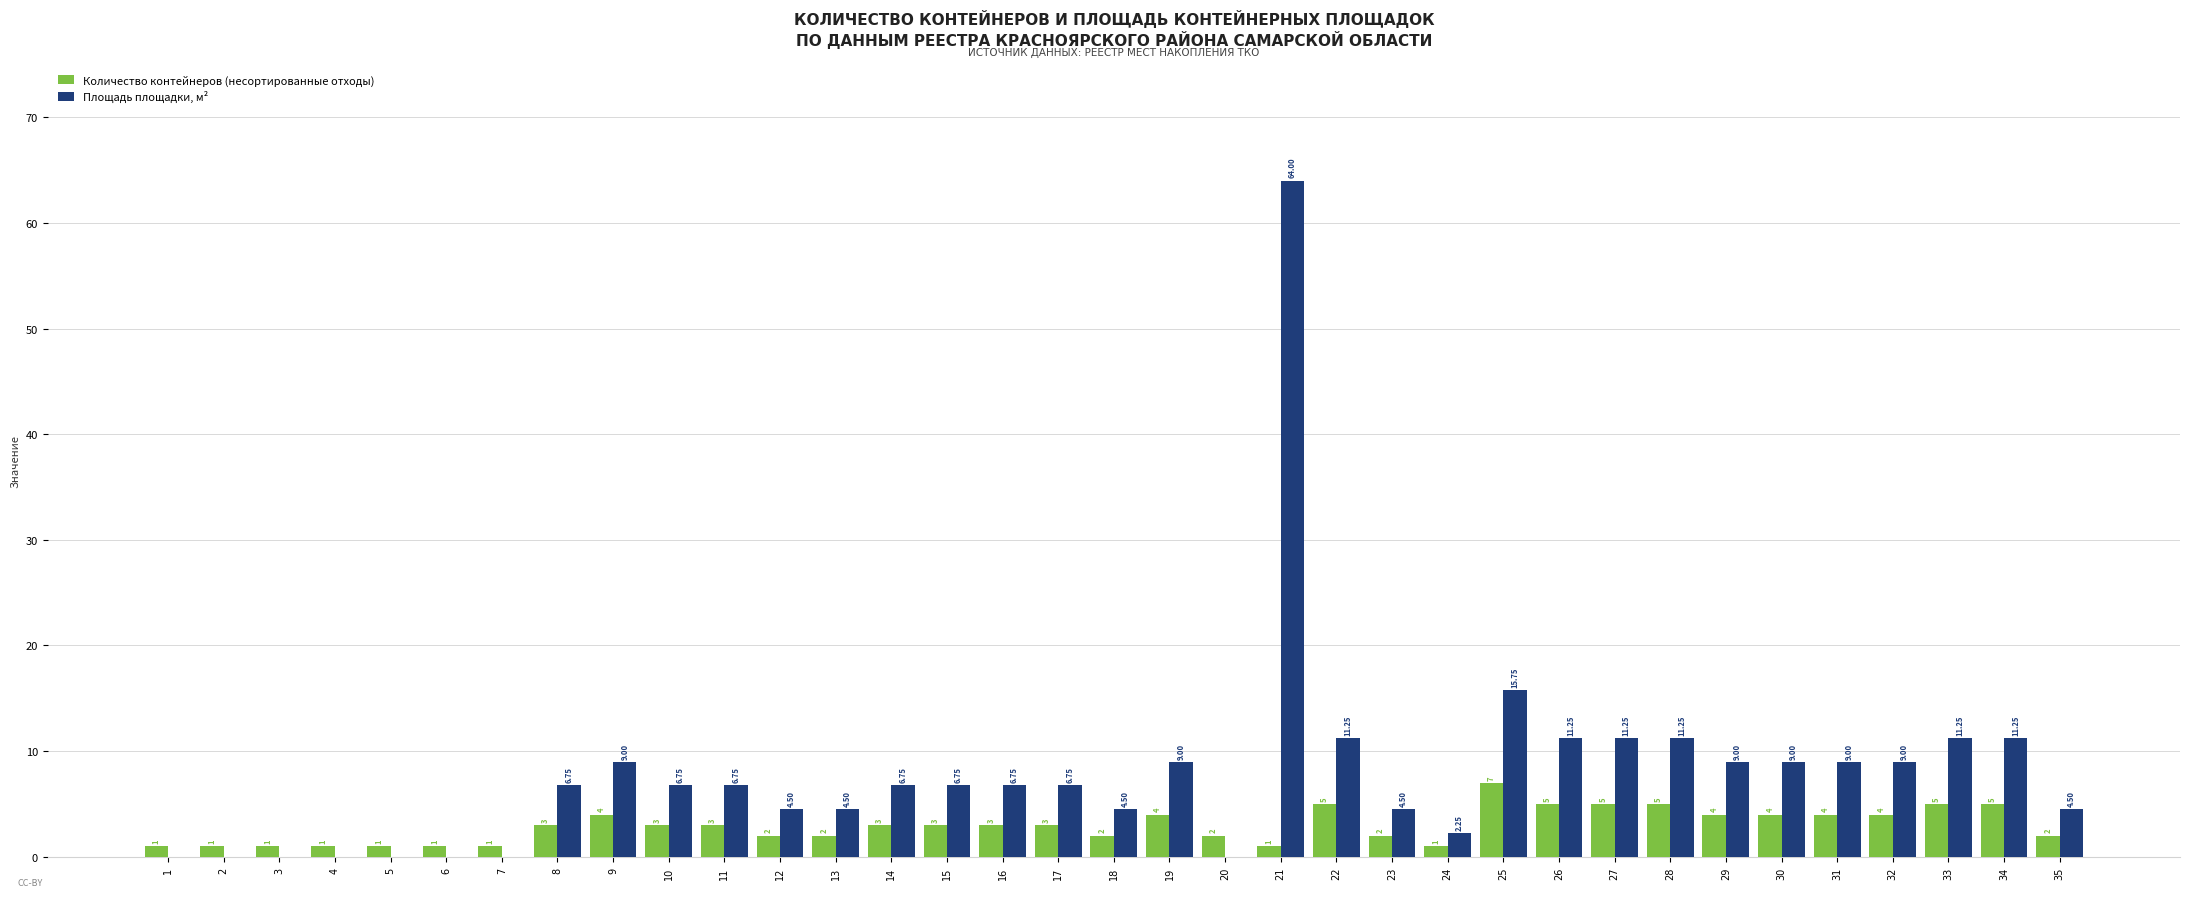

What is the total value across all series at 10?

9.8